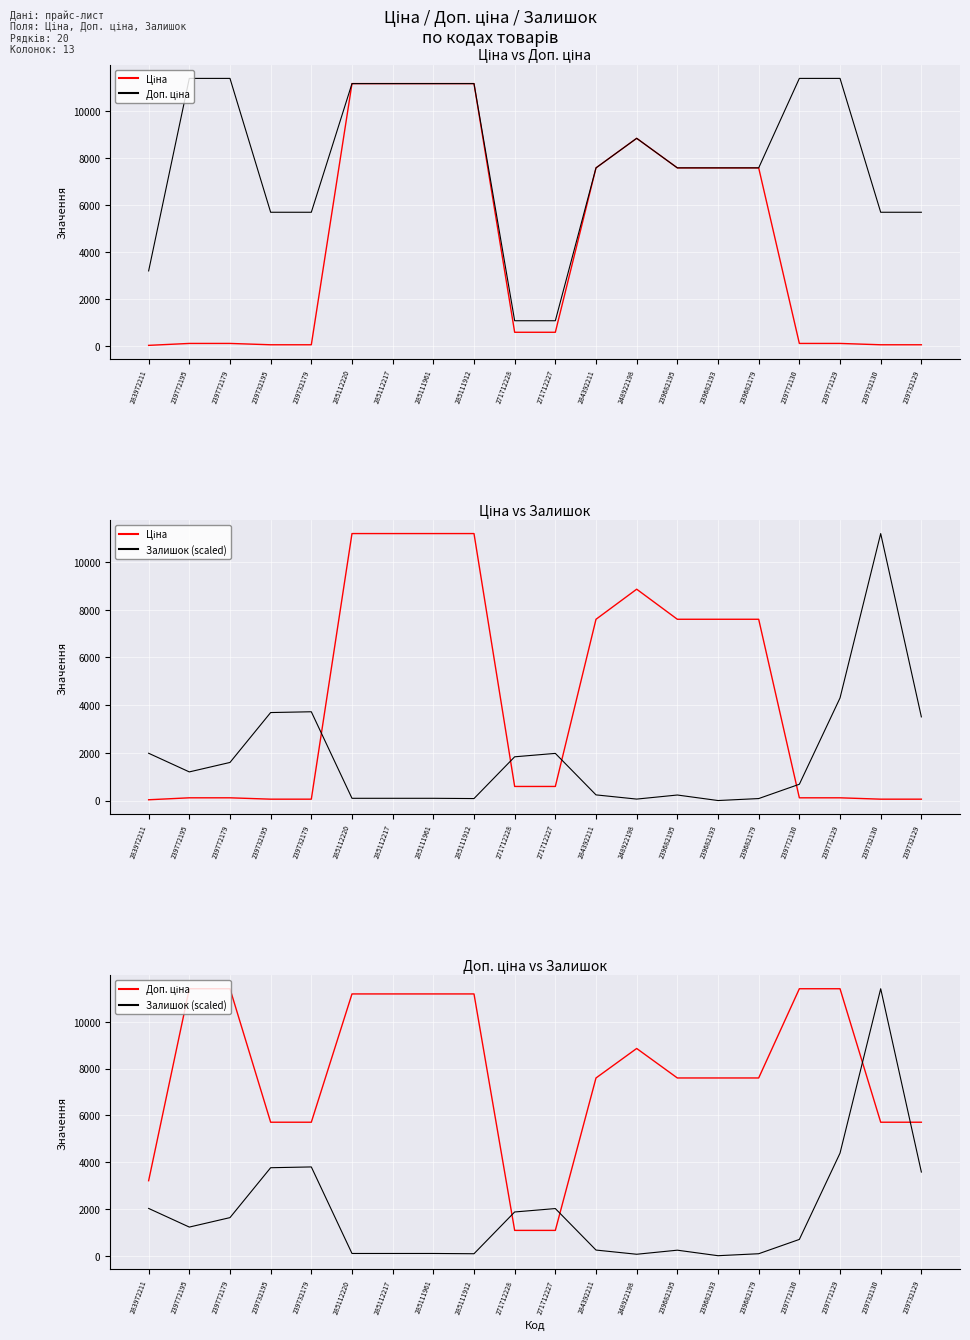

Between which two adjacent categories do Залишок (scaled) and Доп. ціна first intersect?

285111912 and 271712228